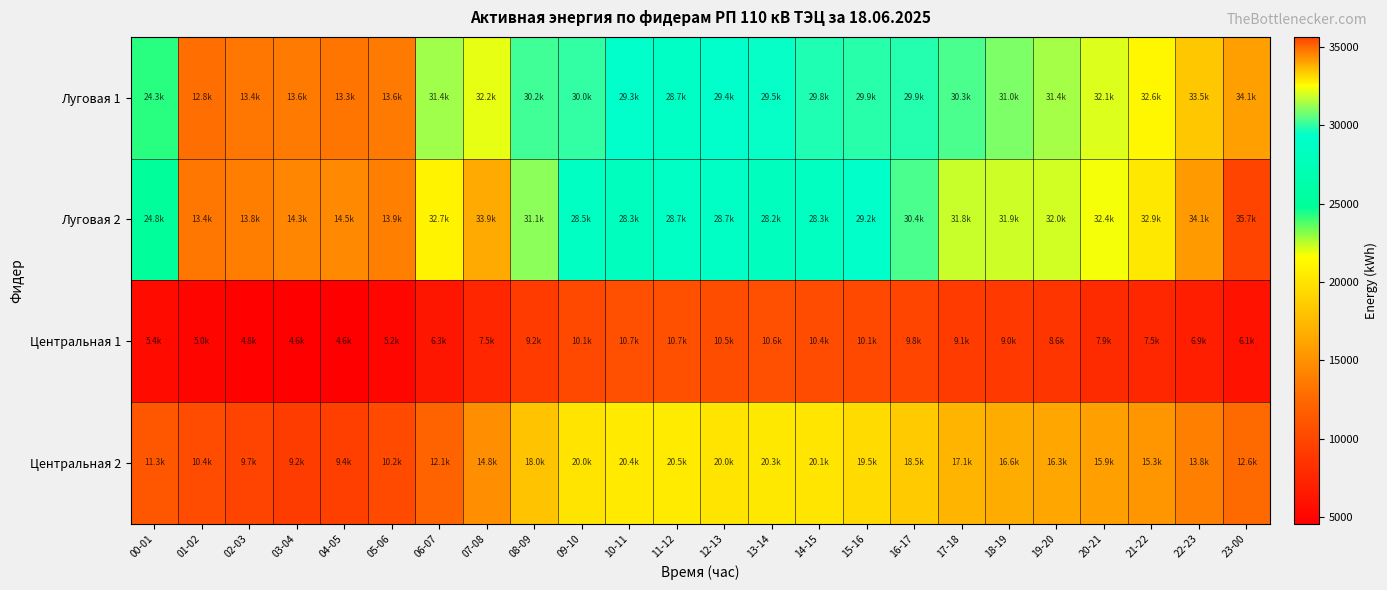

Reading left to right, what are all the values shown in this chart?

Луговая 1: 00-01=24250.1	01-02=12820.5	02-03=13379.6	03-04=13558.8	04-05=13254.6	05-06=13582.4	06-07=31367.6	07-08=32232.7	08-09=30194.4	09-10=30017.4	10-11=29266.4	11-12=28694.0	12-13=29433.0	13-14=29513.4	14-15=29809.0	15-16=29903.0	16-17=29850.3	17-18=30324.2	18-19=30965.1	19-20=31415.8	20-21=32126.5	21-22=32635.6	22-23=33462.4	23-00=34076.9
Луговая 2: 00-01=24842.2	01-02=13409.4	02-03=13796.1	03-04=14282.3	04-05=14502.9	05-06=13941.0	06-07=32700.9	07-08=33943.1	08-09=31142.3	09-10=28514.8	10-11=28299.1	11-12=28735.3	12-13=28695.6	13-14=28215.9	14-15=28326.4	15-16=29162.5	16-17=30355.8	17-18=31843.4	18-19=31898.9	19-20=31970.0	20-21=32424.9	21-22=32897.3	22-23=34142.2	23-00=35654.7
Центральная 1: 00-01=5426.6	01-02=5012.2	02-03=4750.4	03-04=4589.4	04-05=4552.5	05-06=5155.6	06-07=6298.8	07-08=7510.6	08-09=9153.7	09-10=10121.0	10-11=10654.3	11-12=10727.2	12-13=10484.2	13-14=10578.7	14-15=10406.1	15-16=10089.3	16-17=9842.4	17-18=9120.0	18-19=8951.0	19-20=8640.5	20-21=7909.2	21-22=7531.0	22-23=6892.2	23-00=6060.6
Центральная 2: 00-01=11264.5	01-02=10439.5	02-03=9709.8	03-04=9207.8	04-05=9354.8	05-06=10227.8	06-07=12146.9	07-08=14826.6	08-09=18028.7	09-10=19995.0	10-11=20419.5	11-12=20504.6	12-13=20025.6	13-14=20344.6	14-15=20083.5	15-16=19465.4	16-17=18475.9	17-18=17116.0	18-19=16581.7	19-20=16270.6	20-21=15896.7	21-22=15302.6	22-23=13847.4	23-00=12592.7